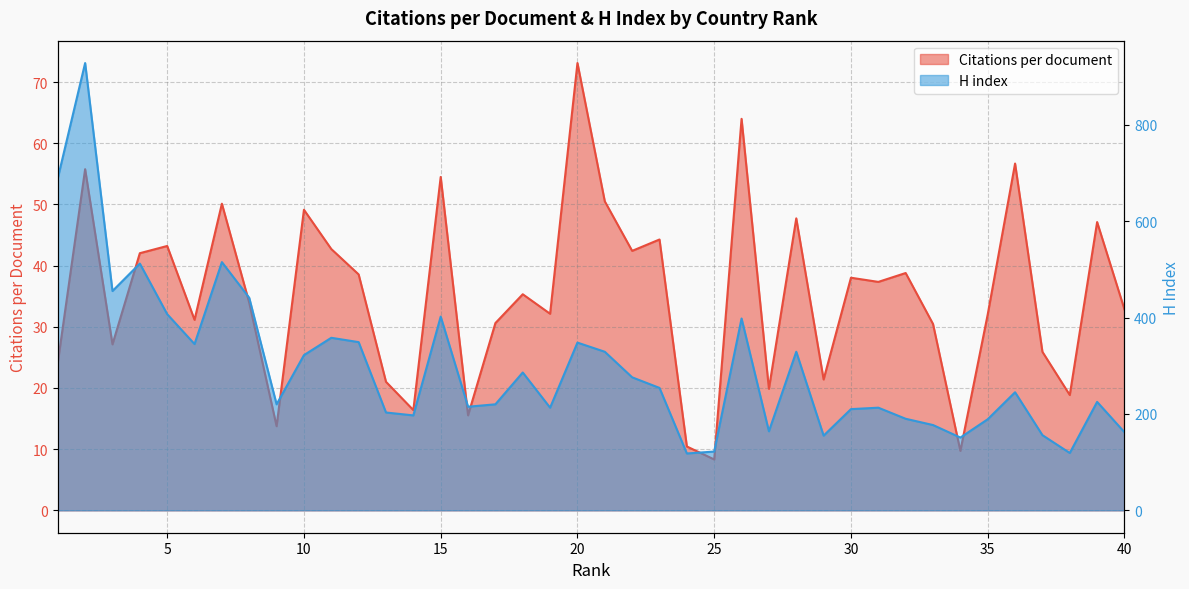

At how many categories does at least one series exceed 874?

1